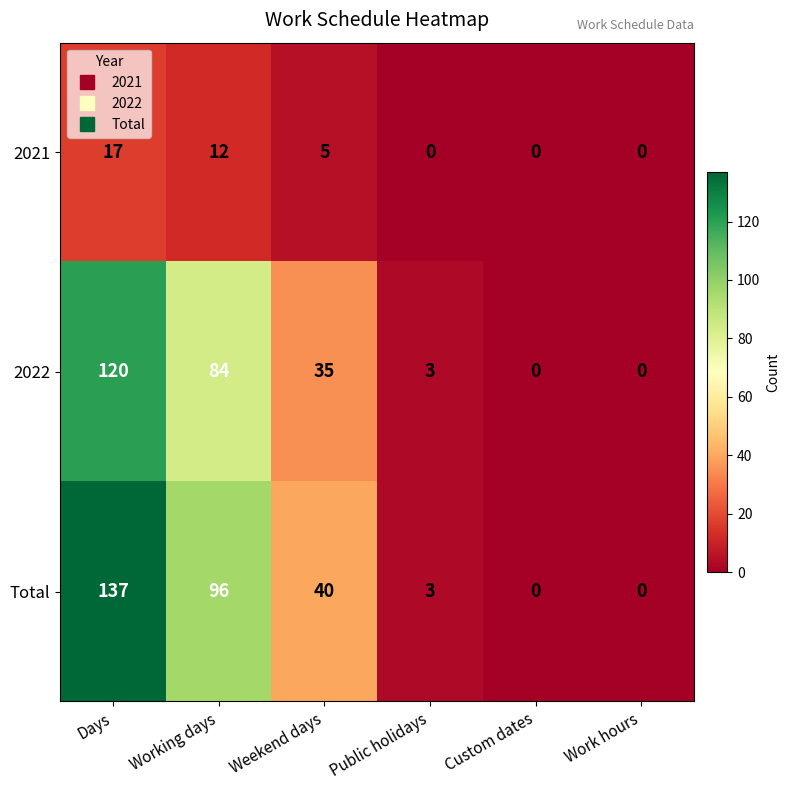

At which label does 2021 first exceed 5?

Days